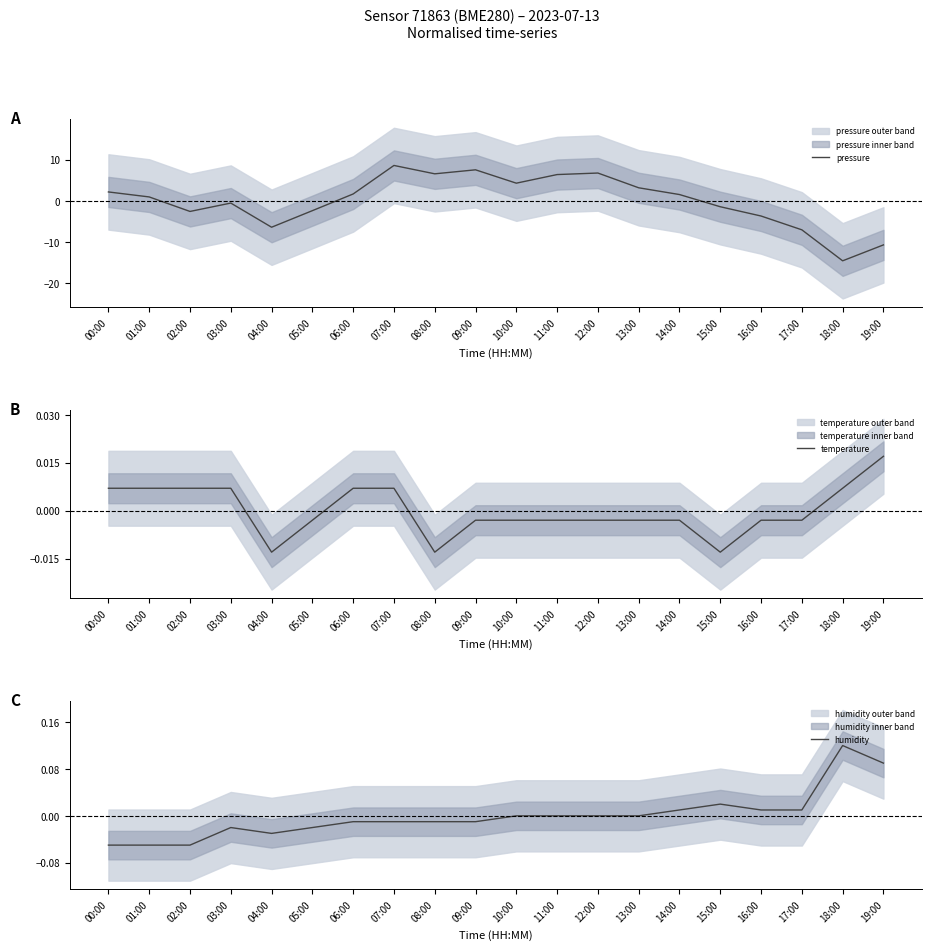

What is the greatest value displayed?

8.6